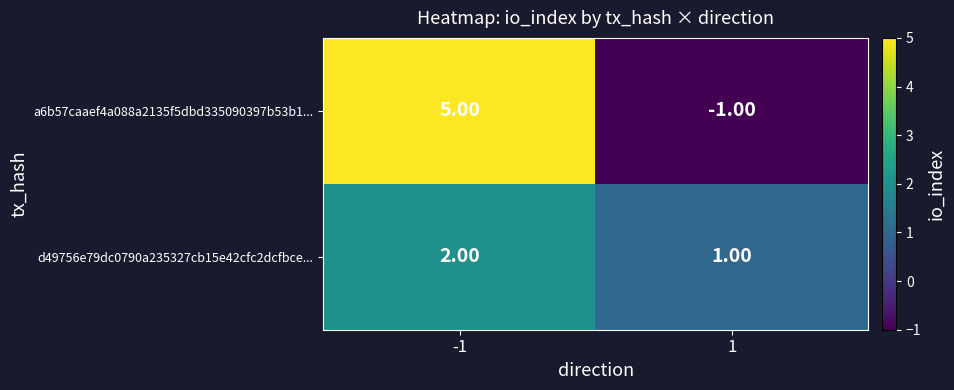

What is the sum of the d49756e79dc0790a235327cb15e42cfc2dcfbce... values at 1 and -1?

3